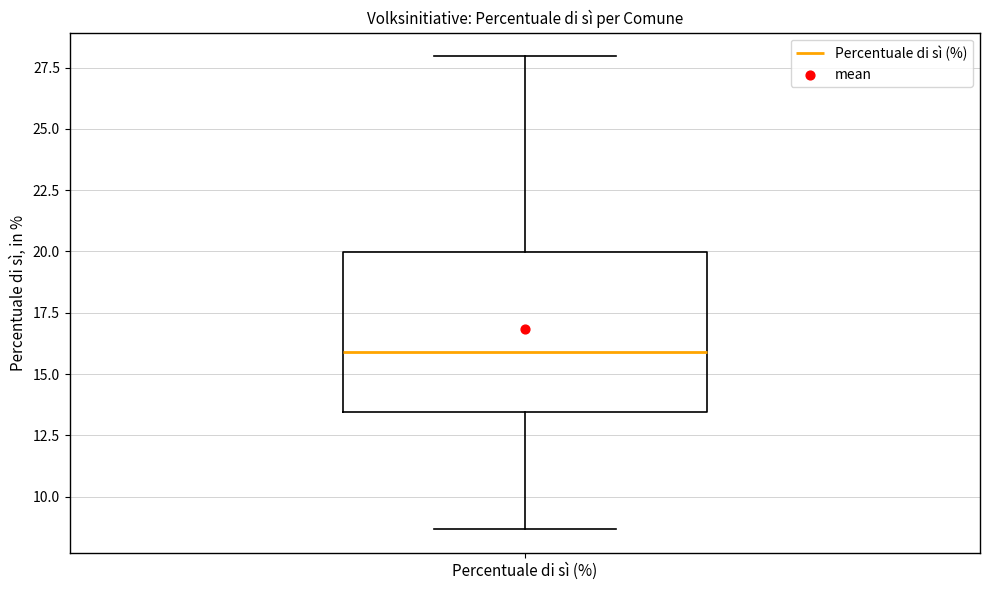

Read this box plot against the y-axis: the position of the median line, the range covered by the box, and the ends of both whiskers. The values are not printed on the chart, so give them approximately, as read against the axis.

median 16.0, box 13.5 to 20.0, whiskers 8.5 to 28.0